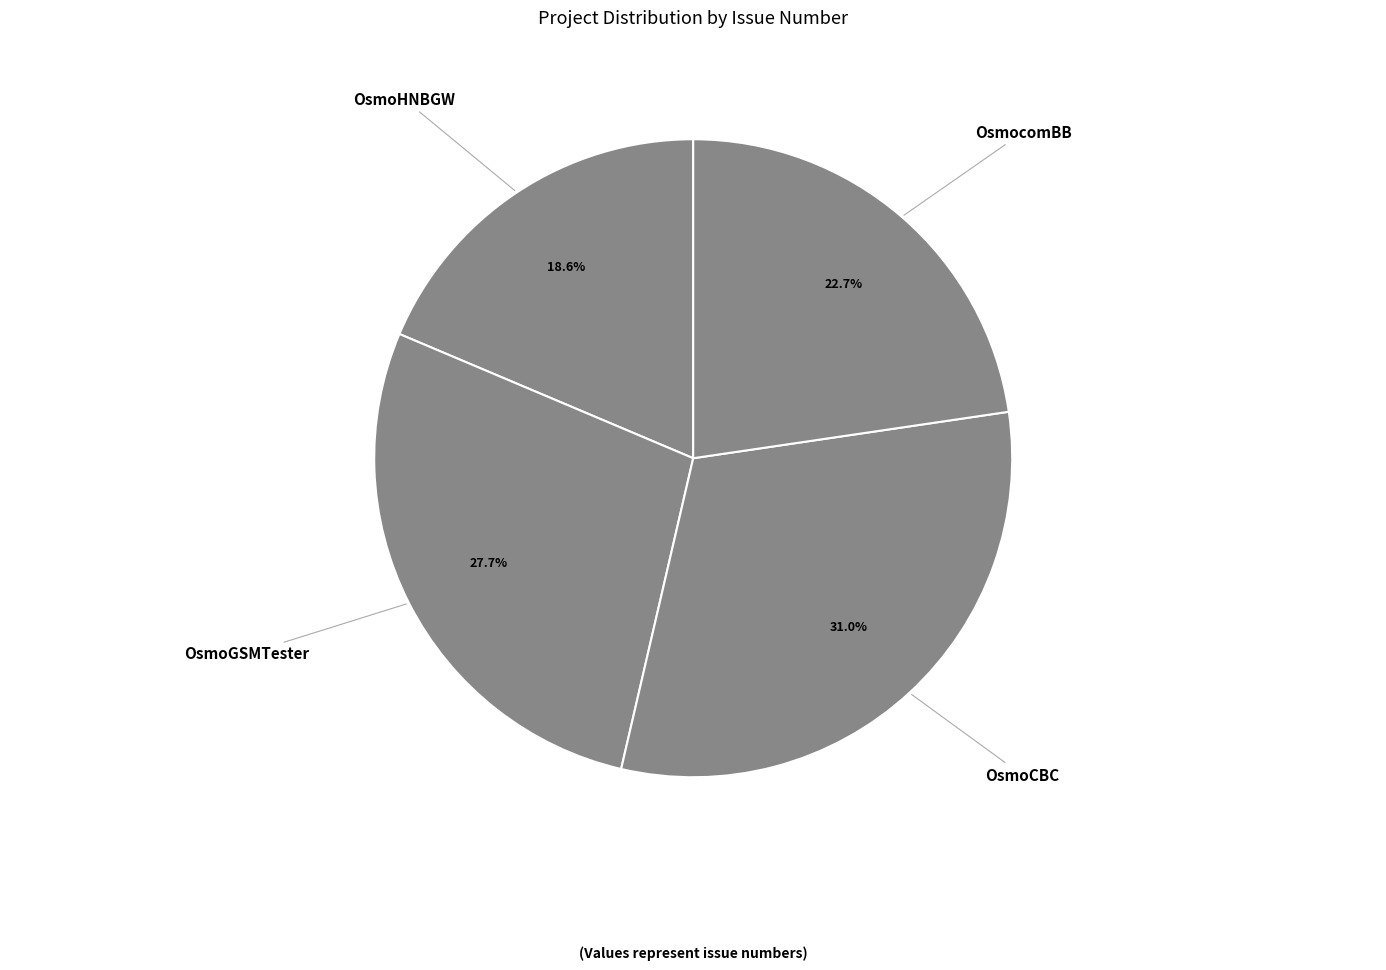

Count the number of slices in the pie.

4